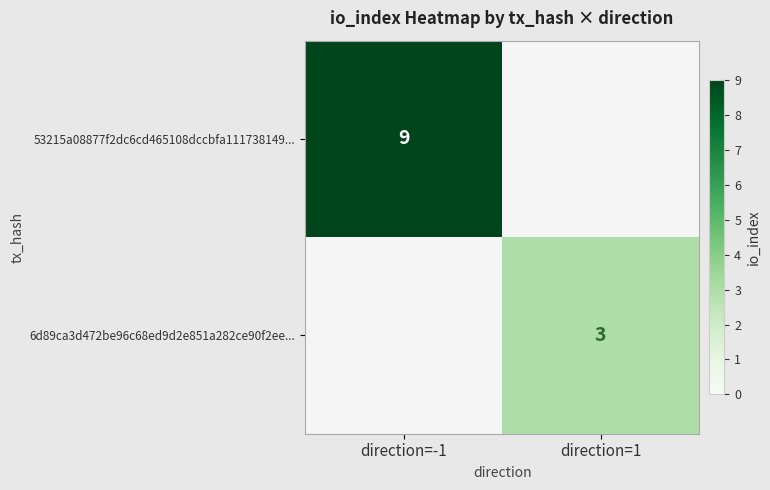

Is it true that 53215a08877f2dc6cd465108dccbfa111738149... equals 4 at direction=-1?

False